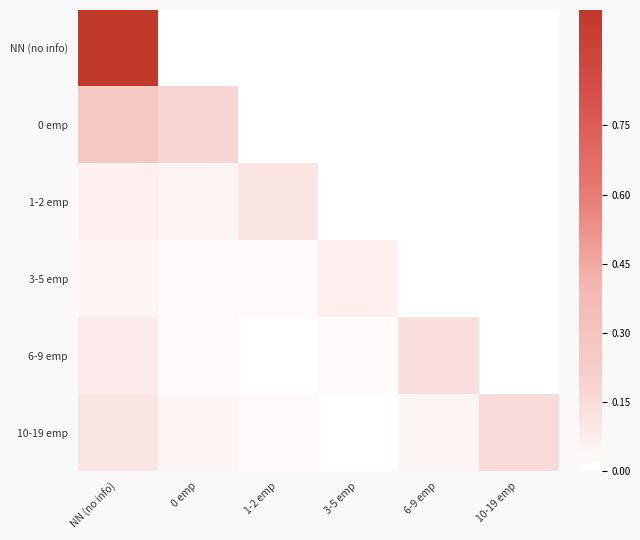

Read the 1-2 emp value at 1-2 emp.

0.1